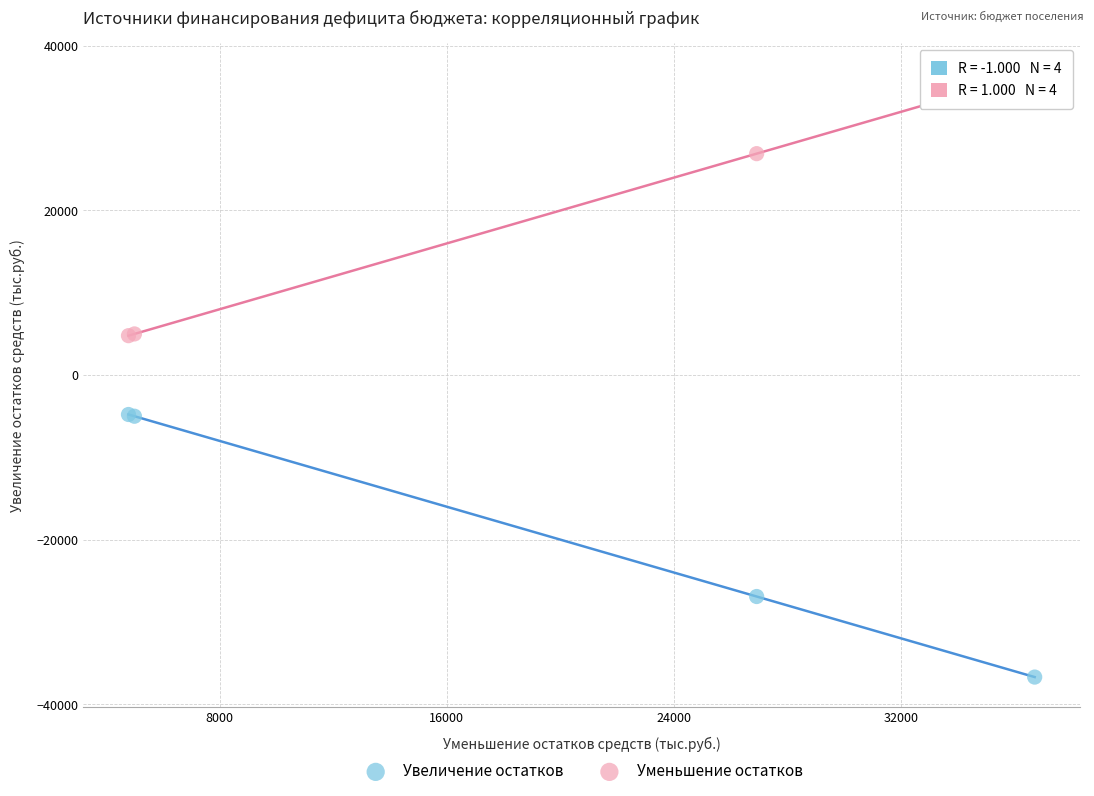

Which series reaches the minimum Y coordinate?

Увеличение остатков